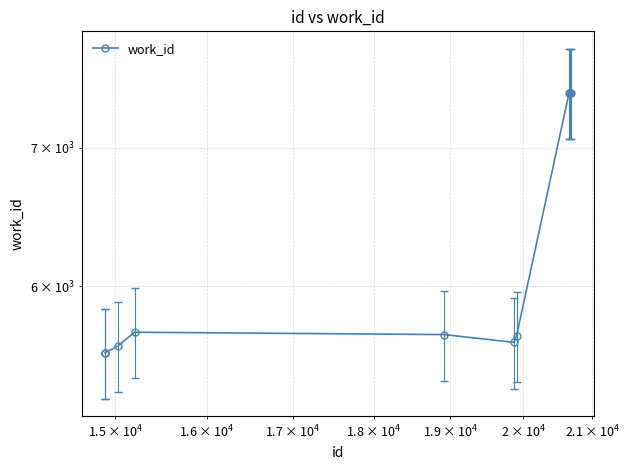

Reading left to right, what are all the values shown in this chart?

5574	5574	5615	5702	5687	5638	5681	7439	7439	7439